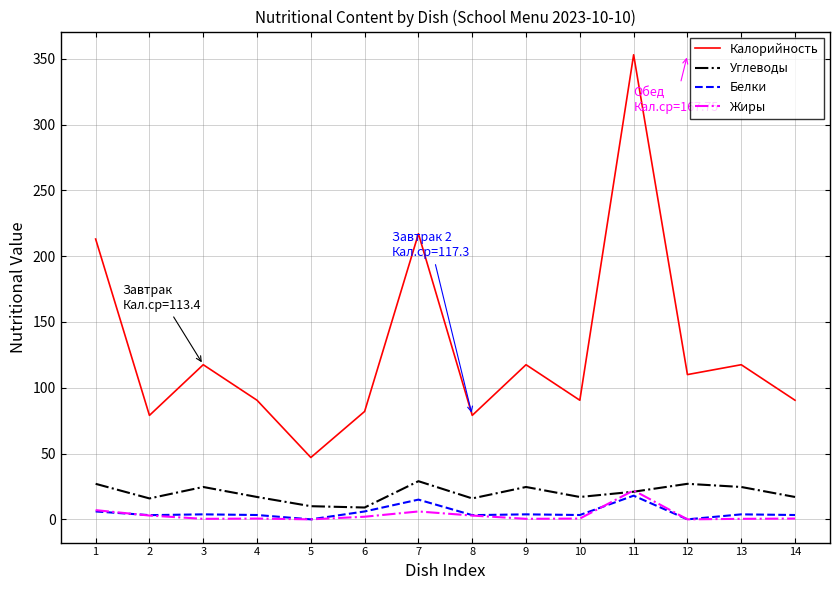

The Белки series shows 3.8 at 13. True or false?

True